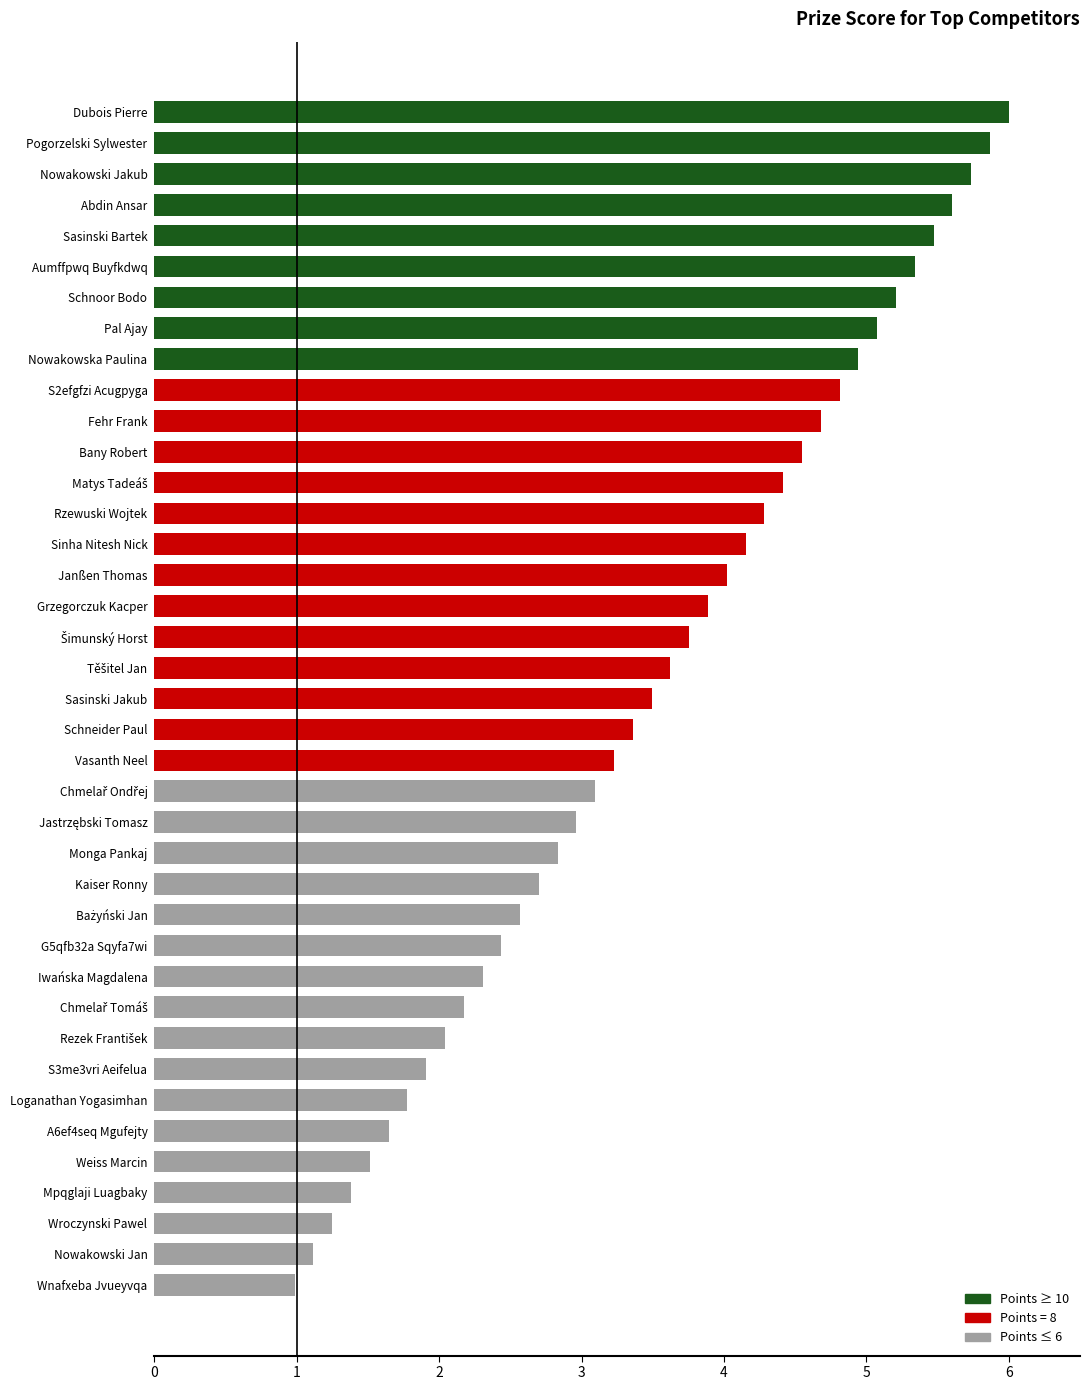

What is the change in value from Schnoor Bodo to A6ef4seq Mgufejty?

-3.6